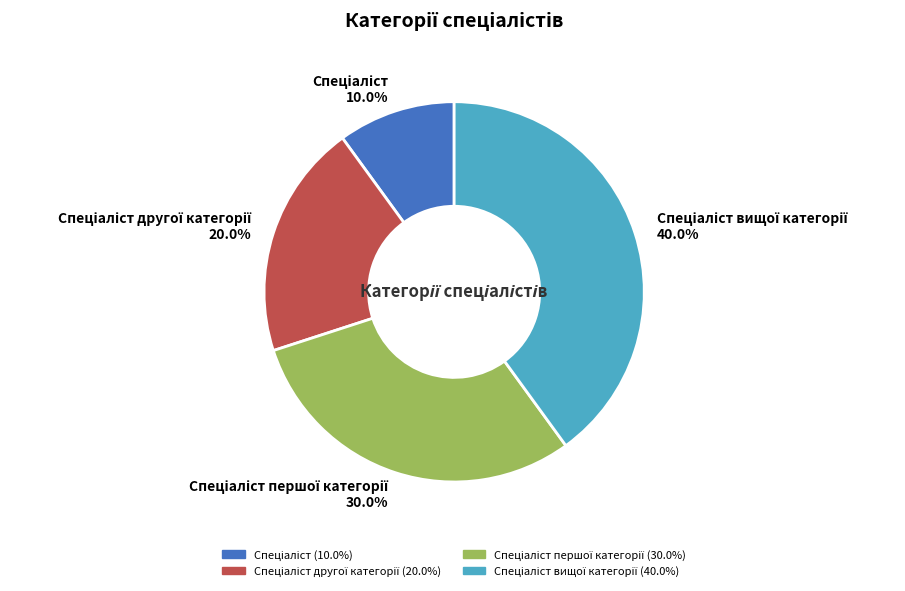

Is there any slice that represents more than half of the pie?

No